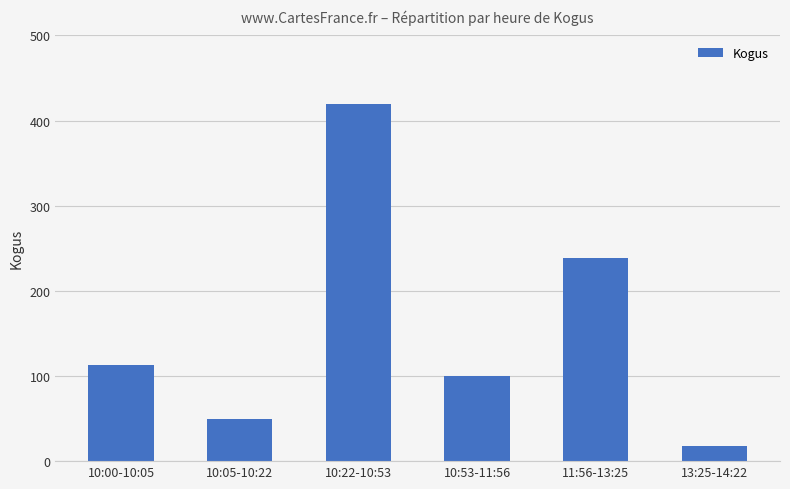

Reading right to left, extract all data points from this chart.

13:25-14:22=18	11:56-13:25=239	10:53-11:56=100	10:22-10:53=420	10:05-10:22=50	10:00-10:05=113